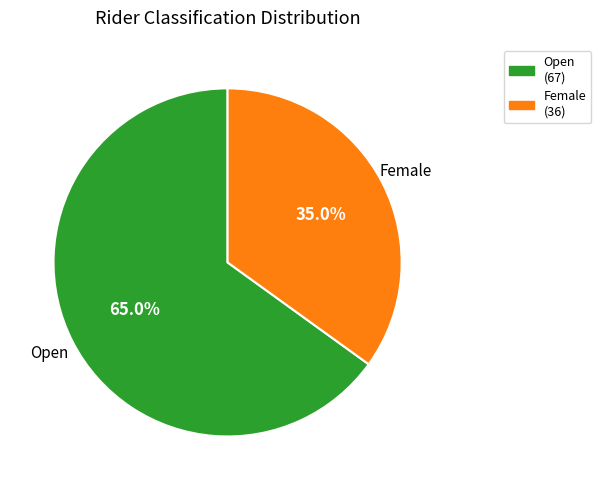

Rank the categories by value from lowest to highest.

Female, Open